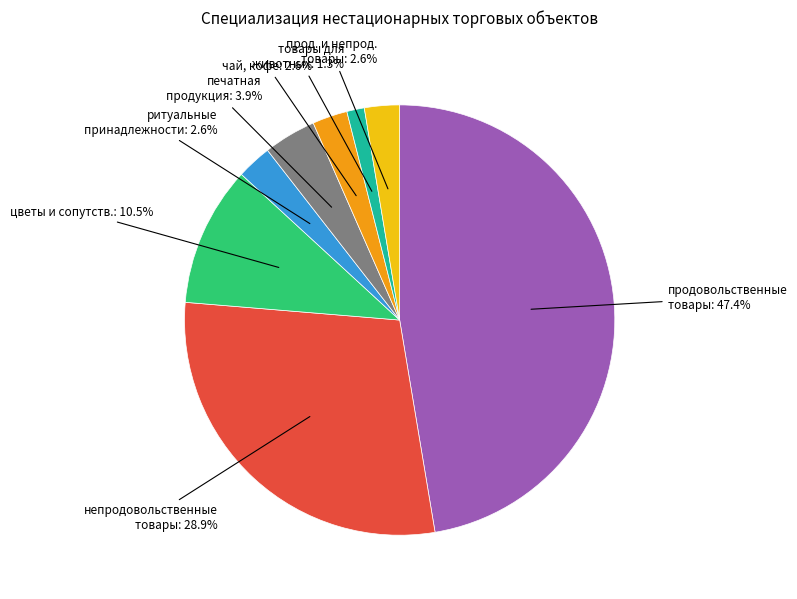

What is the ratio of the value at печатная продукция to the value at ритуальные принадлежности?

1.5